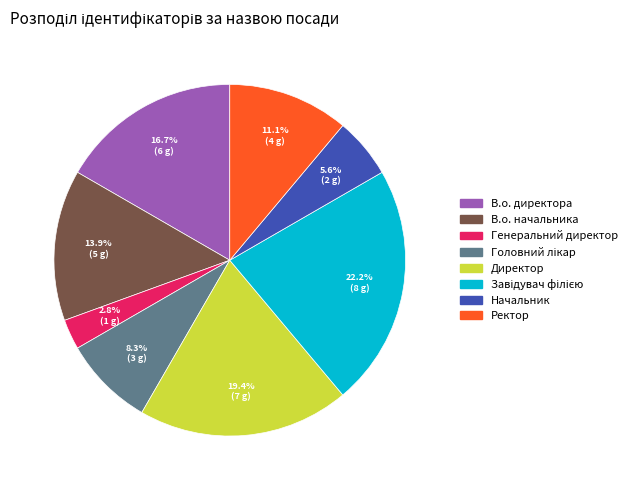

To the nearest percent, what is the difference between the largest and smallest slice percentages?

19%